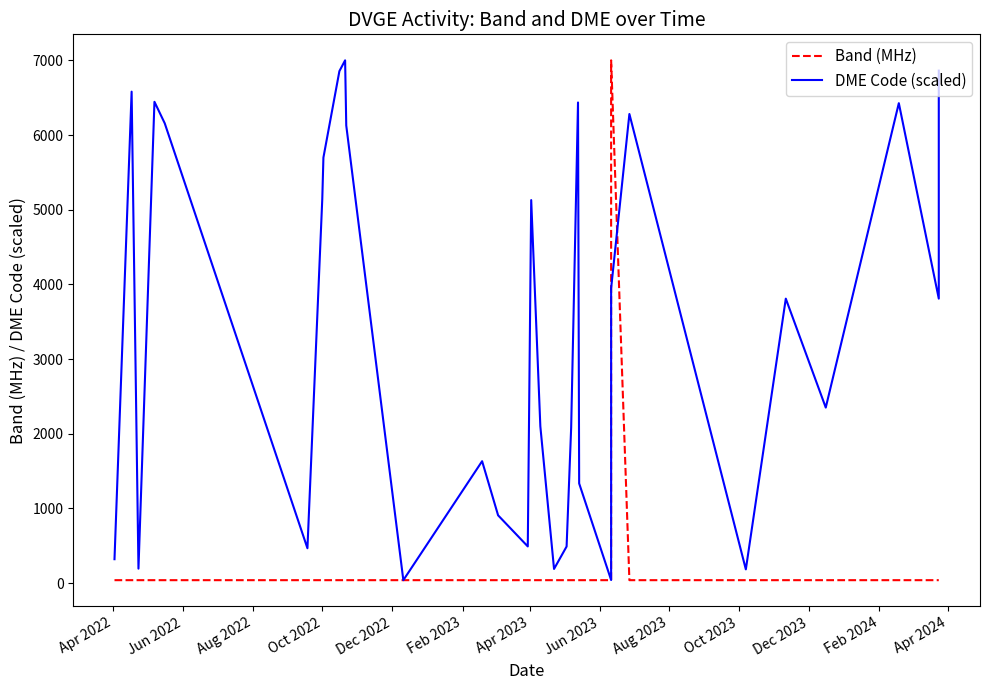

What is the minimum value for DME Code (scaled)?

40.0